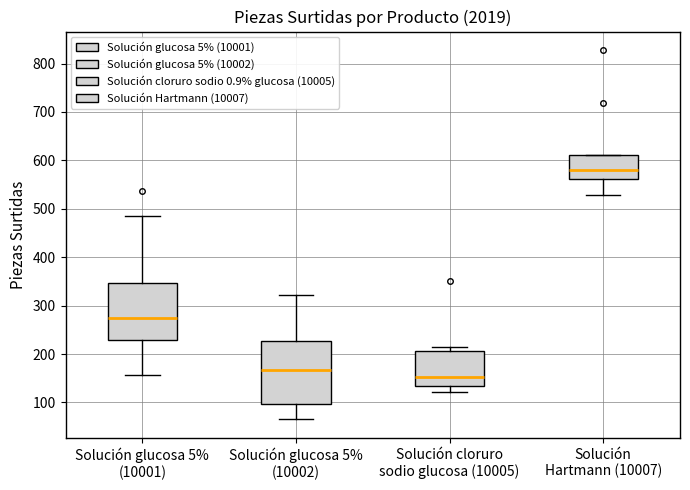

Where does the lower whisker of the box for Solución Hartmann (10007) end on the y-axis? The values are not printed on the chart, so give them approximately, as read against the axis.

530